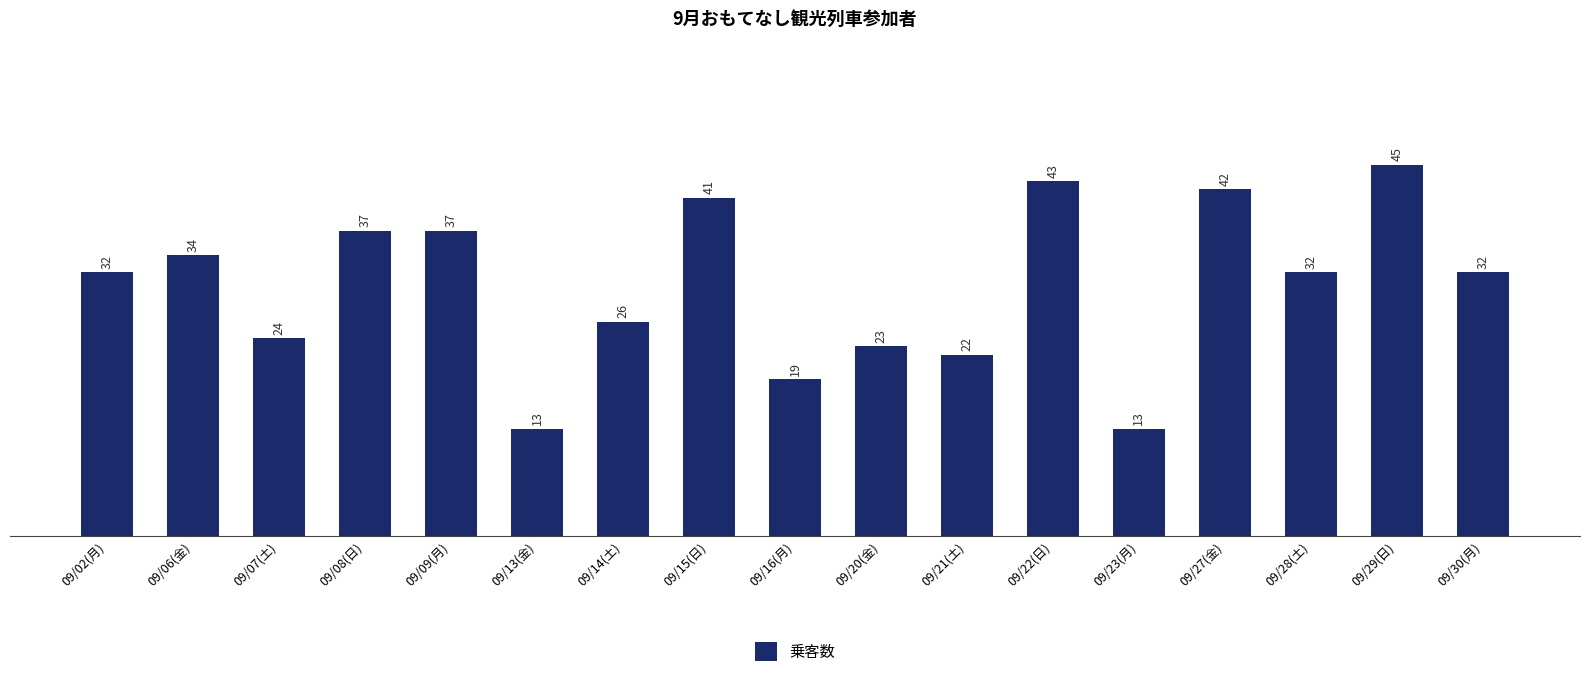

What is the difference between the values at 09/14(土) and 09/08(日)?

11